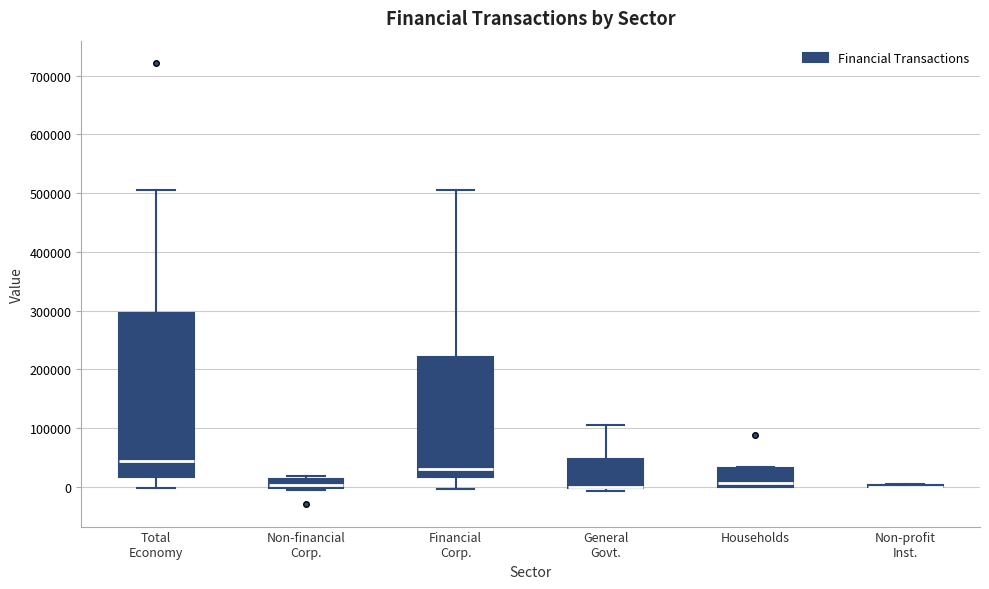

Reading left to right, transcribe this box plot: for each box, give where its median line is, the range the box spans, and where its two whiskers end, as read against the y-axis. The values are not printed on the chart, so give them approximately, as read against the axis.

Total Economy: median 40000, box 20000 to 300000, whiskers 0 to 510000
Non-financial Corp.: median 0 (just above the box's lower edge), box 0 to 10000, whiskers -10000 to 20000
Financial Corp.: median 30000, box 20000 to 220000, whiskers 0 to 500000
General Govt.: median 0 (drawn on the box's lower edge), box 0 to 50000, whiskers -10000 to 110000
Households: median 10000, box 0 to 30000, whiskers 0 to 30000
Non-profit Inst.: box collapsed to a line at 0, whiskers 0 to 10000